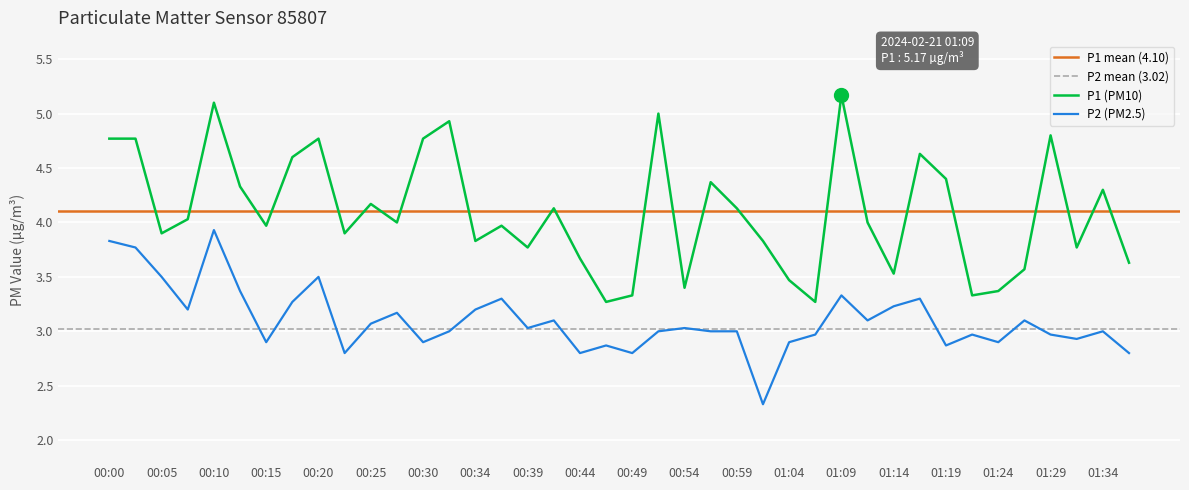

How many lines are shown in the chart?

2